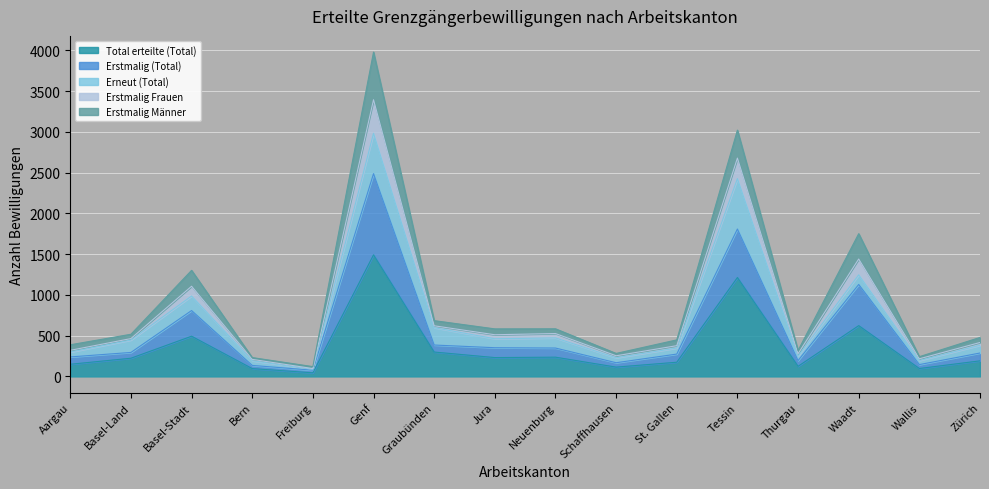

How many data points in Erstmalig (Total) are less than 294?

8